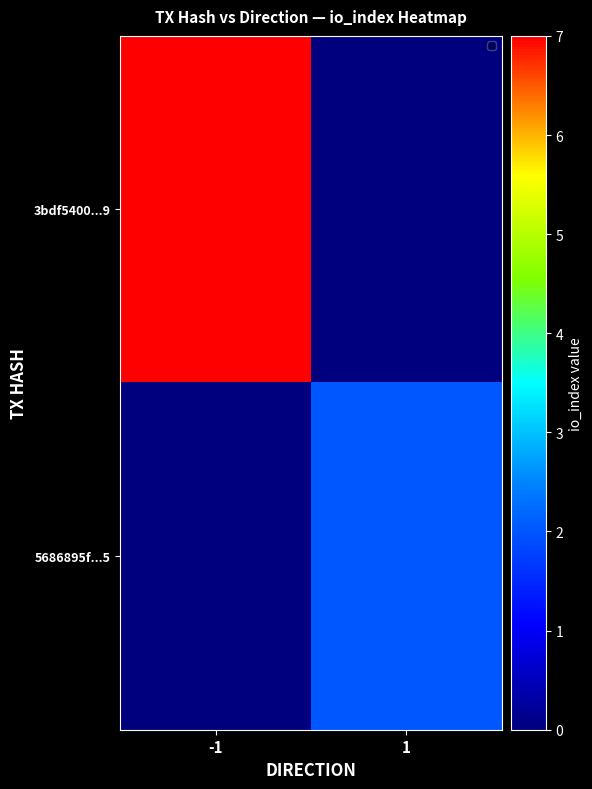

Reading left to right, extract all data points from this chart.

3bdf5400...9: -1=7	1=0
5686895f...5: -1=0	1=2